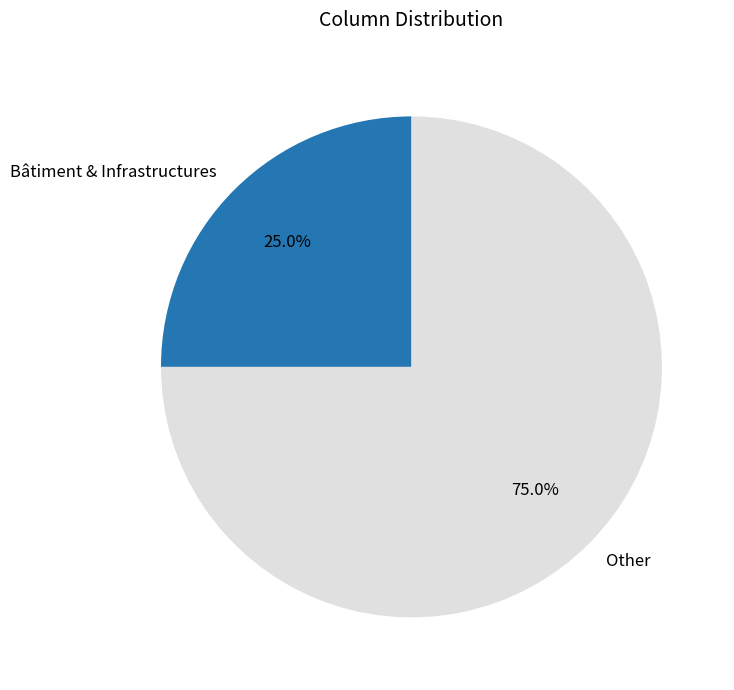

Rank the categories by value from lowest to highest.

Bâtiment & Infrastructures, Other